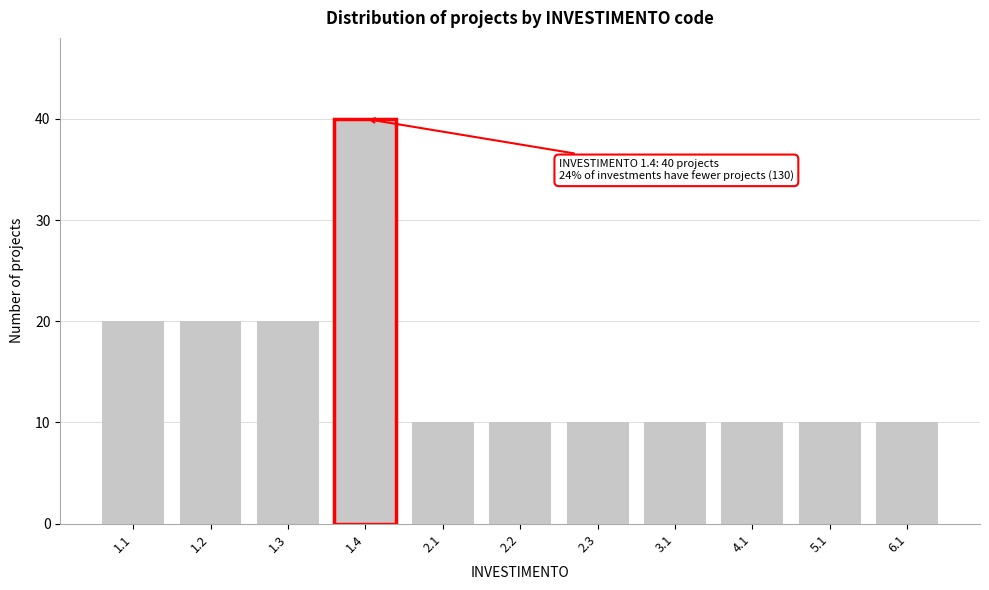

Reading left to right, extract all data points from this chart.

1.1=20	1.2=20	1.3=20	1.4=40	2.1=10	2.2=10	2.3=10	3.1=10	4.1=10	5.1=10	6.1=10